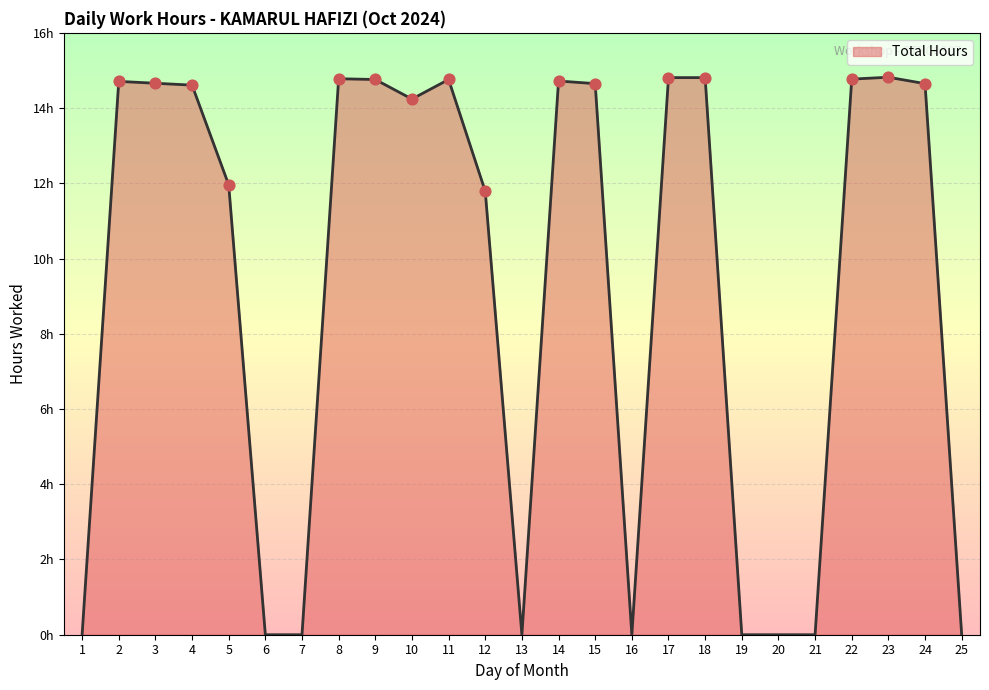

What is the change in value from 10 to 16?

-14.2